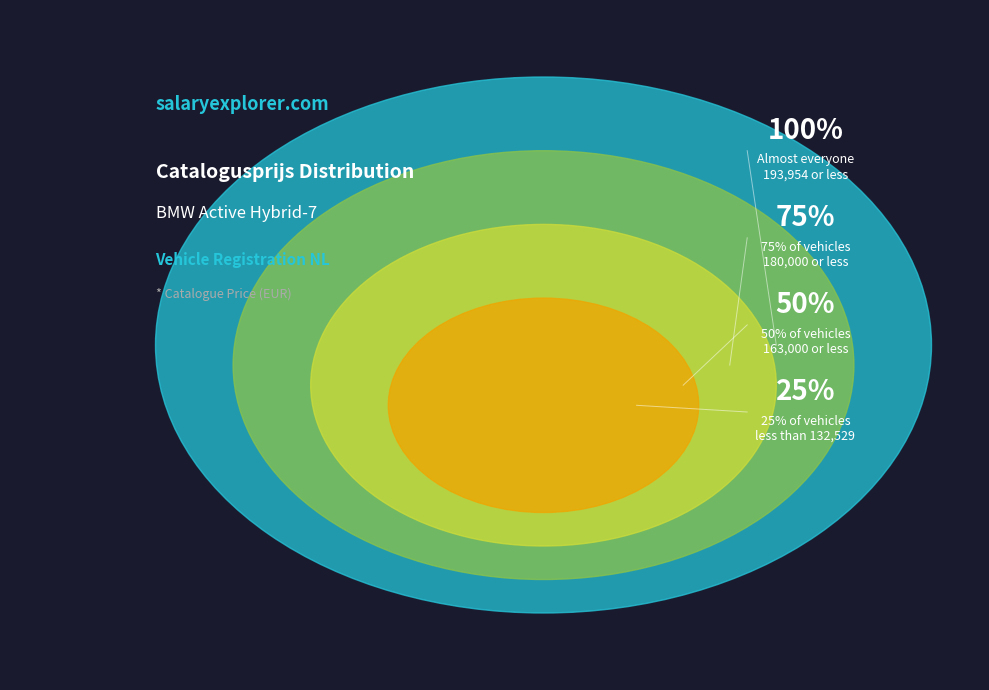

Does any single category account for the majority?

Yes